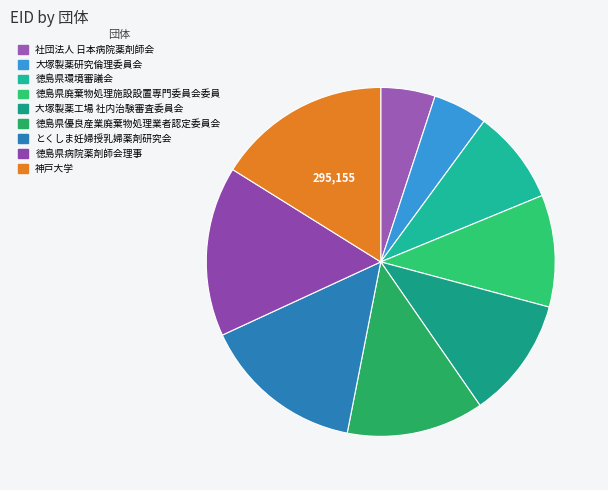

Approximately how many times larger is the value at 社団法人 日本病院薬剤師会 compared to とくしま妊婦授乳婦薬剤研究会?

0.3